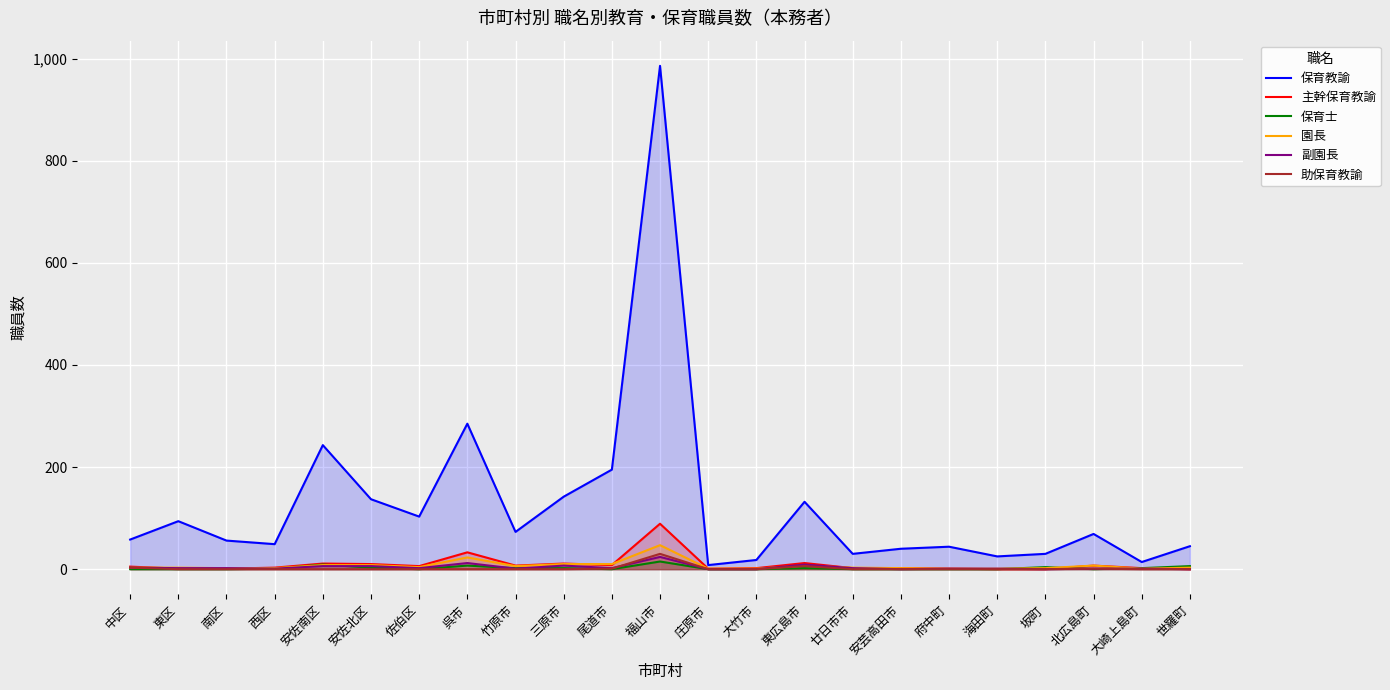

Rank the series at 呉市 from lowest to highest value.

助保育教諭, 保育士, 副園長, 園長, 主幹保育教諭, 保育教諭